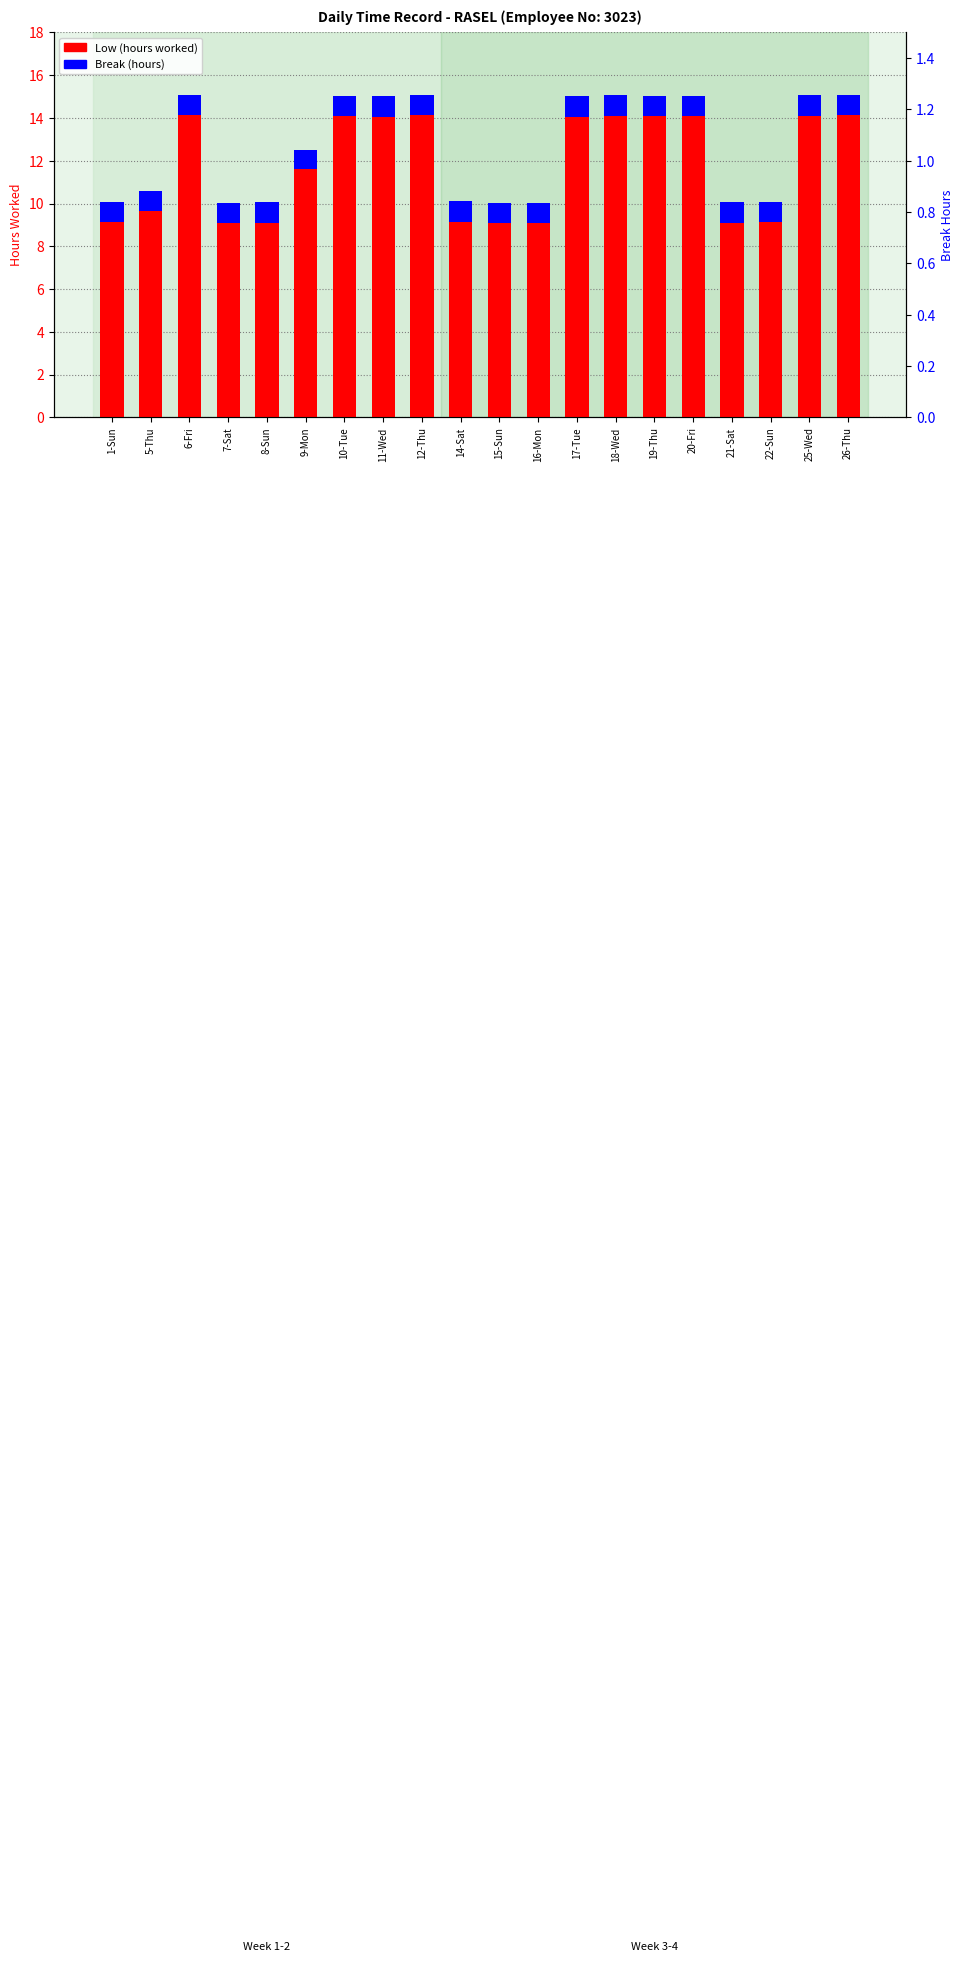

Rank the series by their maximum value, from lowest to highest.

Break (hours), Low (hours worked)